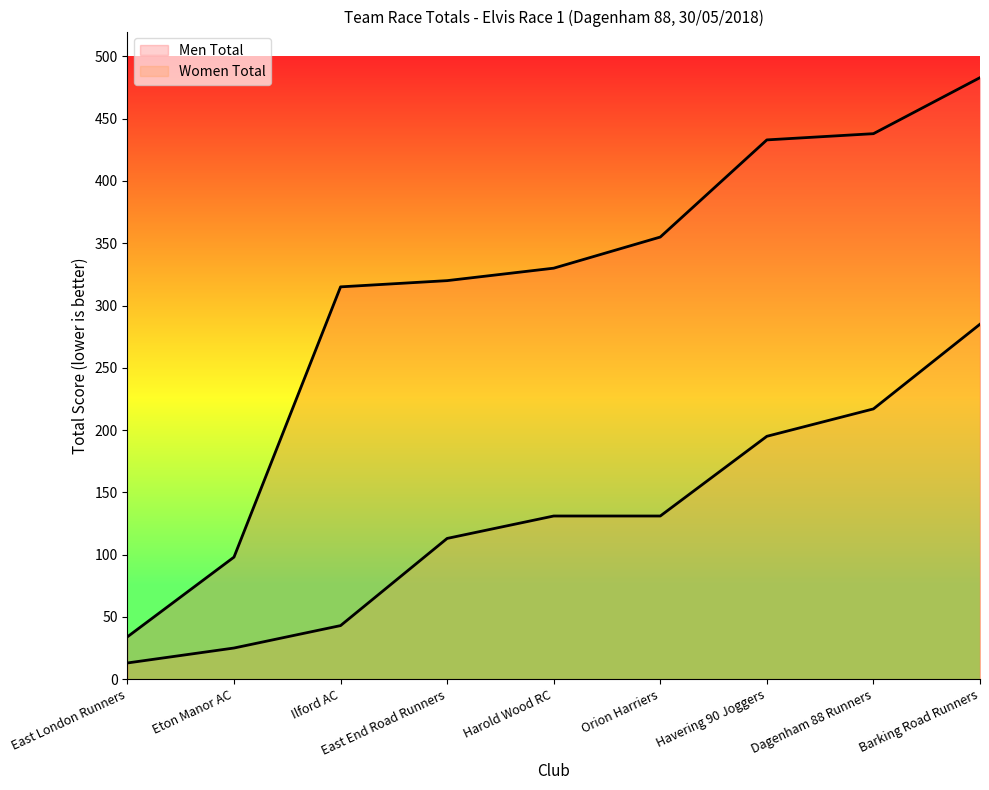

Rank the series at Eton Manor AC from highest to lowest value.

Men Total, Women Total